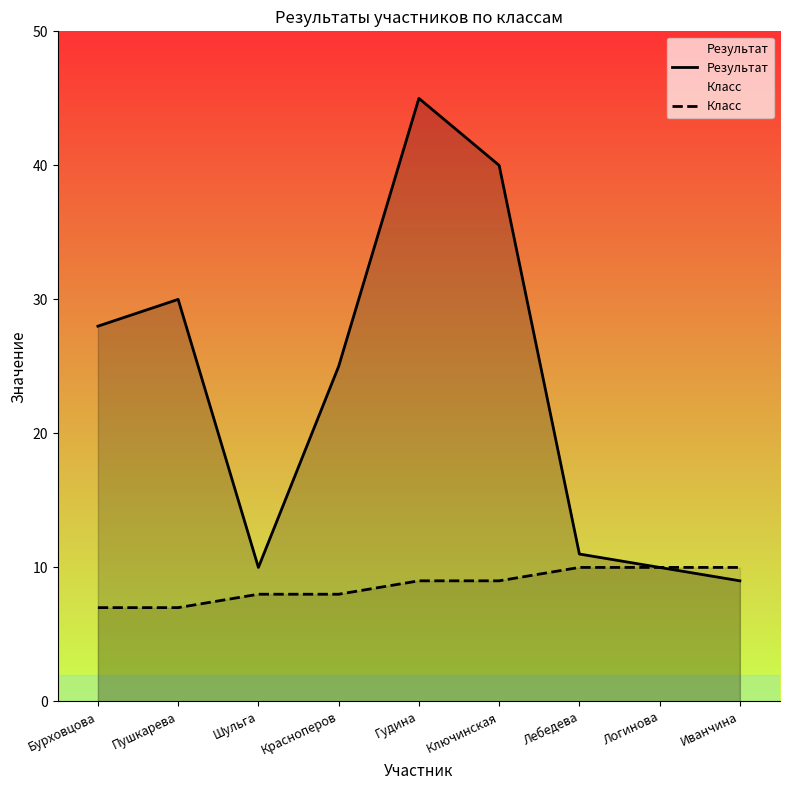

The Результат series shows 73 at Гудина. True or false?

False